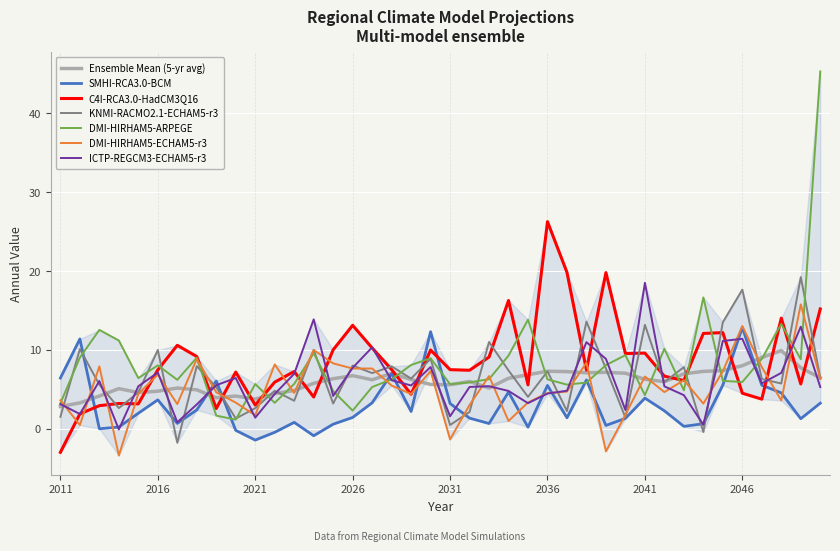

Is the value of DMI-HIRHAM5-ECHAM5-r3 at 2012 greater than the value of SMHI-RCA3.0-BCM at 2022?

Yes